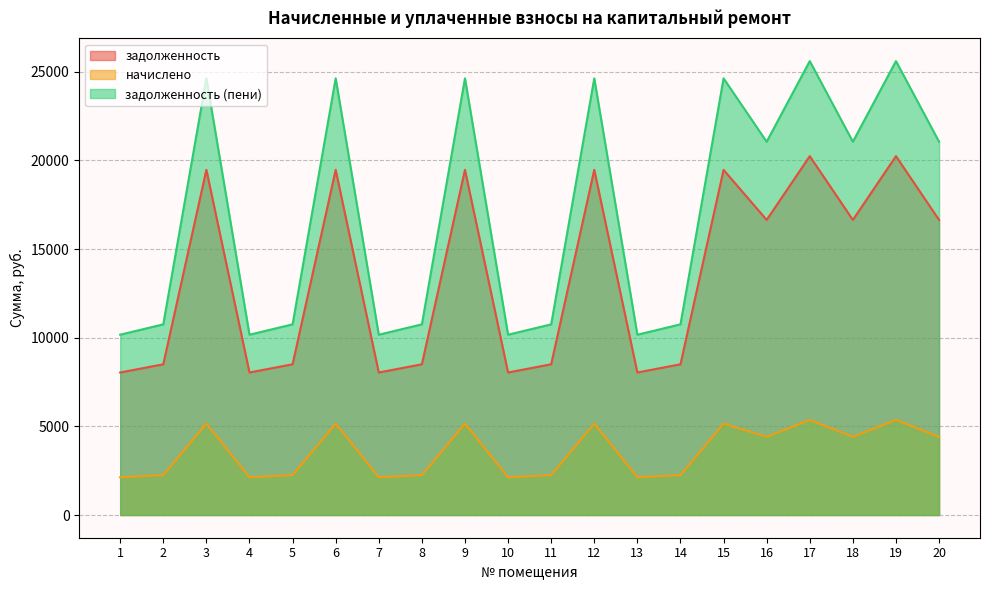

Does the chart display data point markers on the line(s)?

No